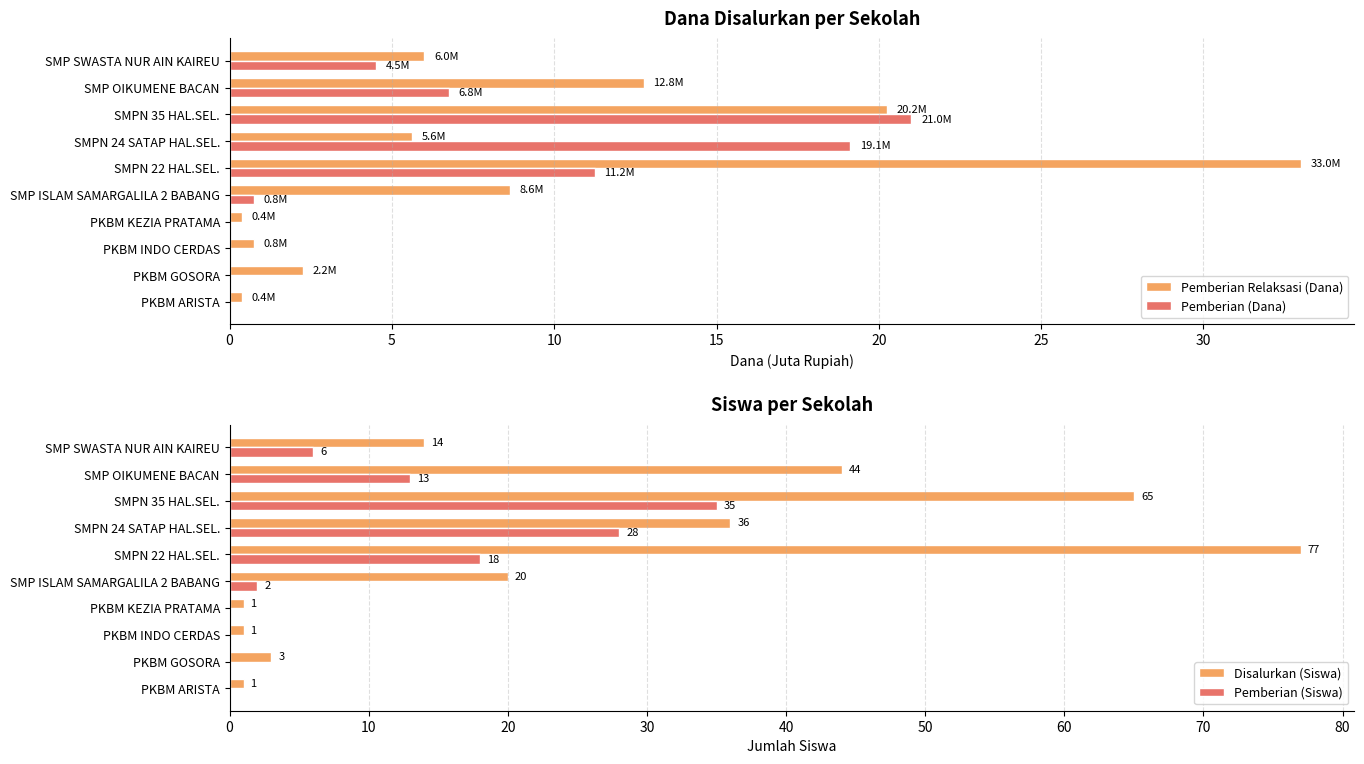

Where is Disalurkan (Siswa) nearest to the value 39?

SMPN 24 SATAP HAL.SEL.